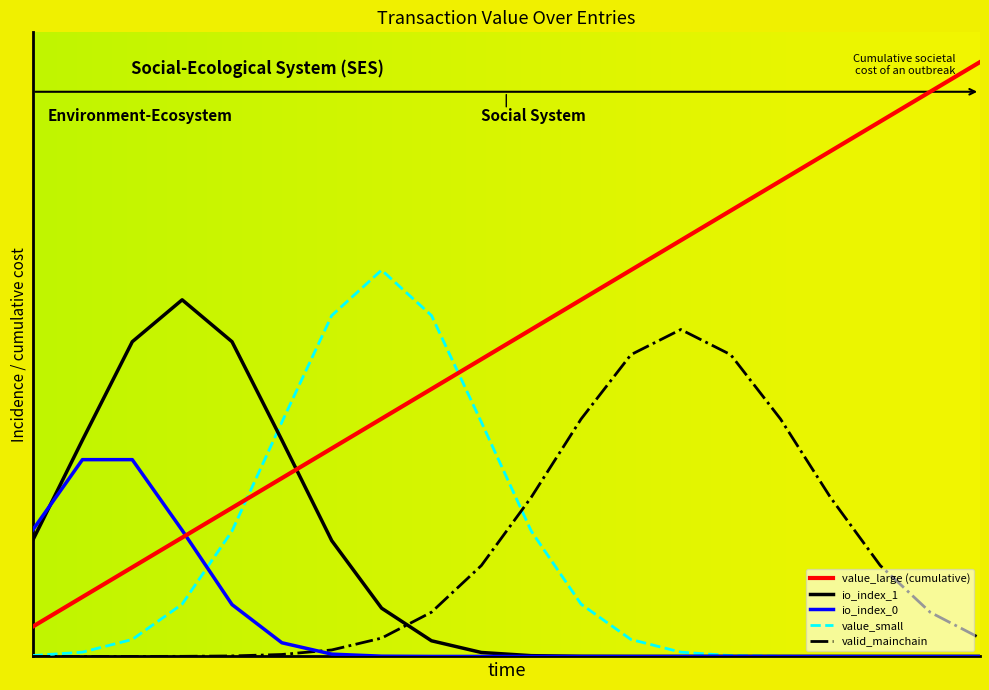

Is this an area chart (filled region under the line)?

No